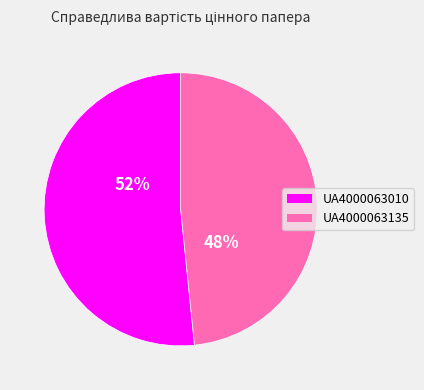

The UA4000063010 slice represents 65% of the pie. True or false?

False